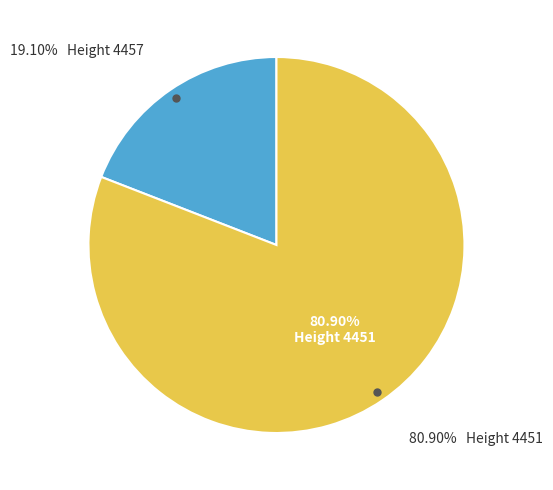

To the nearest percent, what is the difference between the largest and smallest slice percentages?

62%